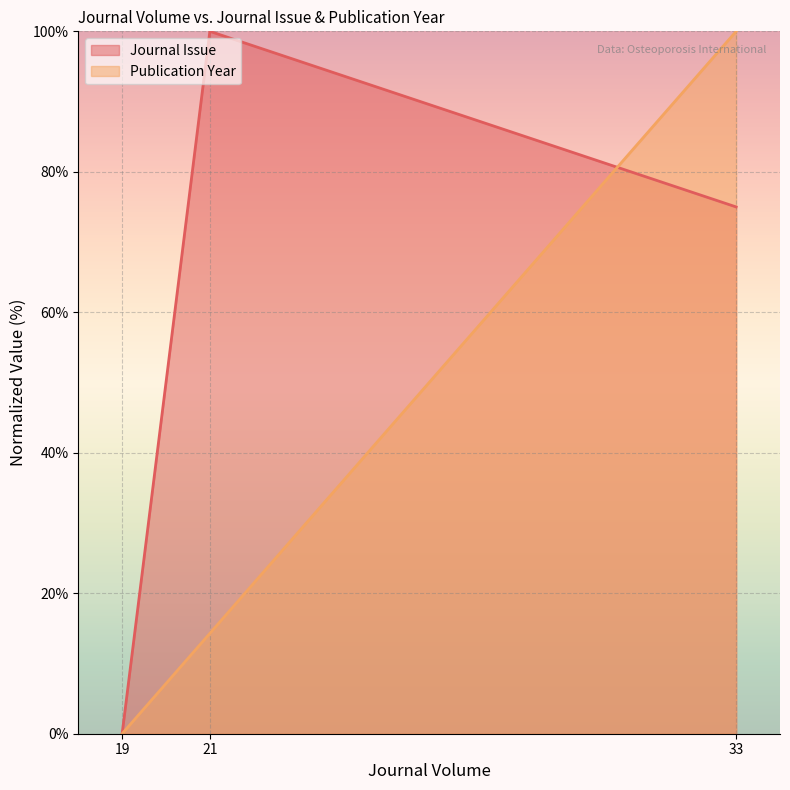

Reading left to right, what are all the values shown in this chart?

Journal Issue: 0.0	100.0	75.0
Publication Year: 0.0	14.3	100.0